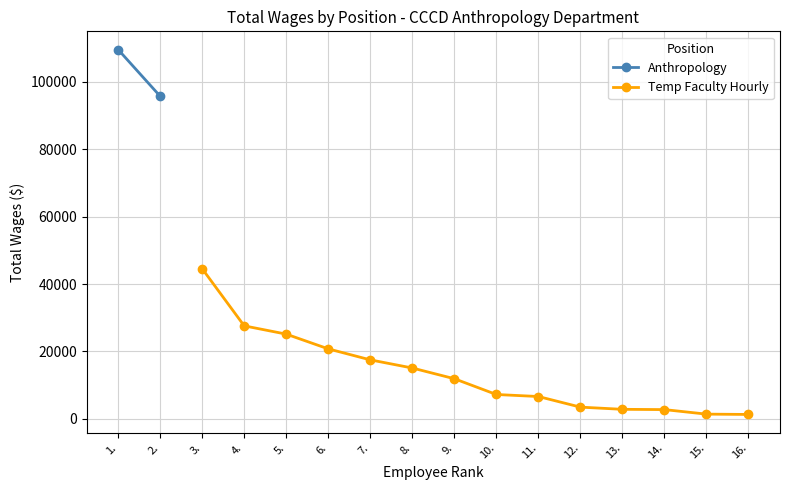

Does the chart have visible grid lines?

Yes